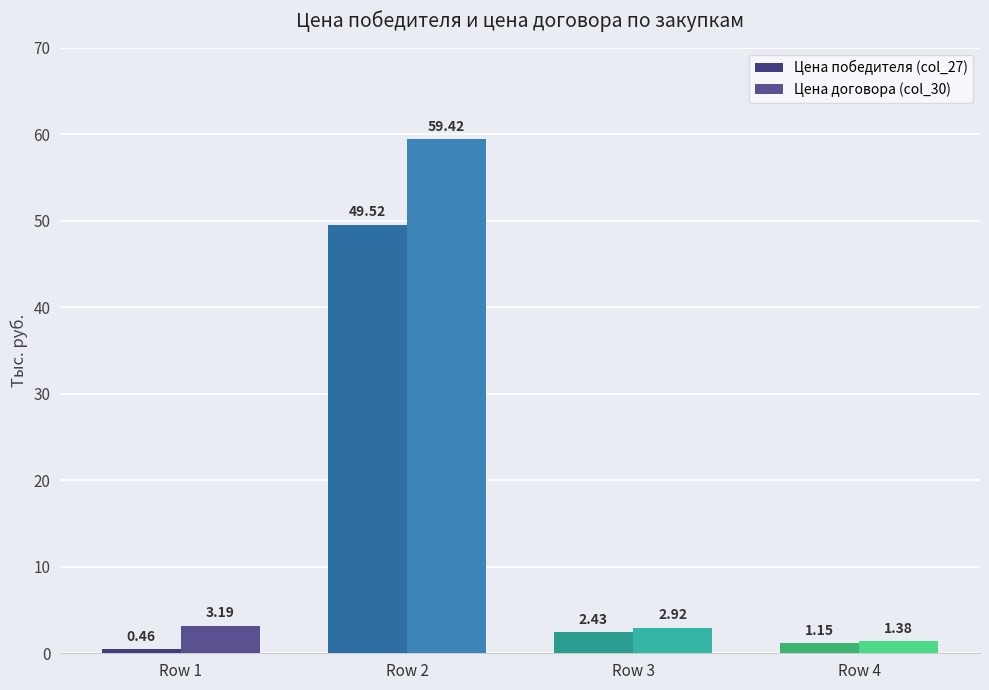

How many categories are shown in the chart?

4